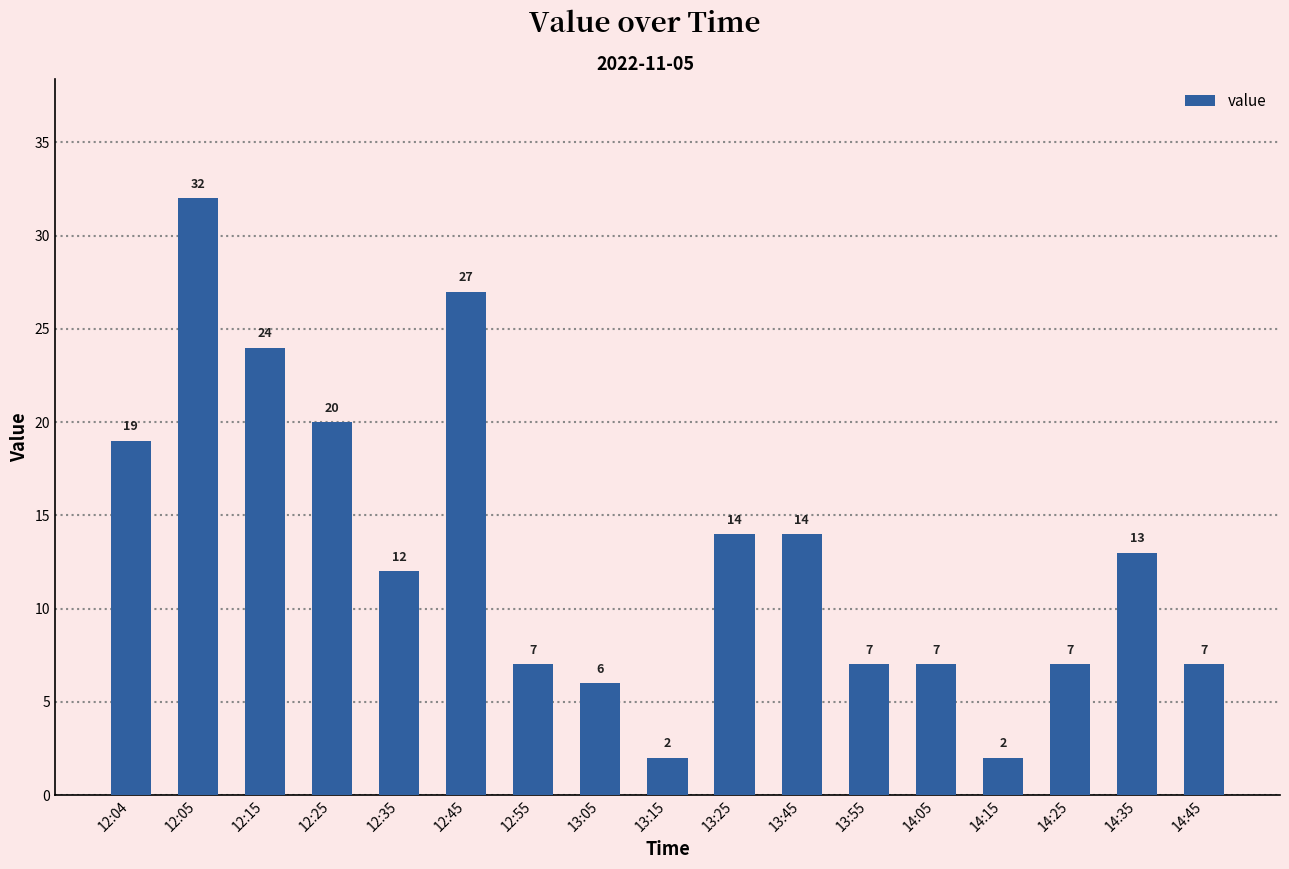

How many bars are there in total?

17